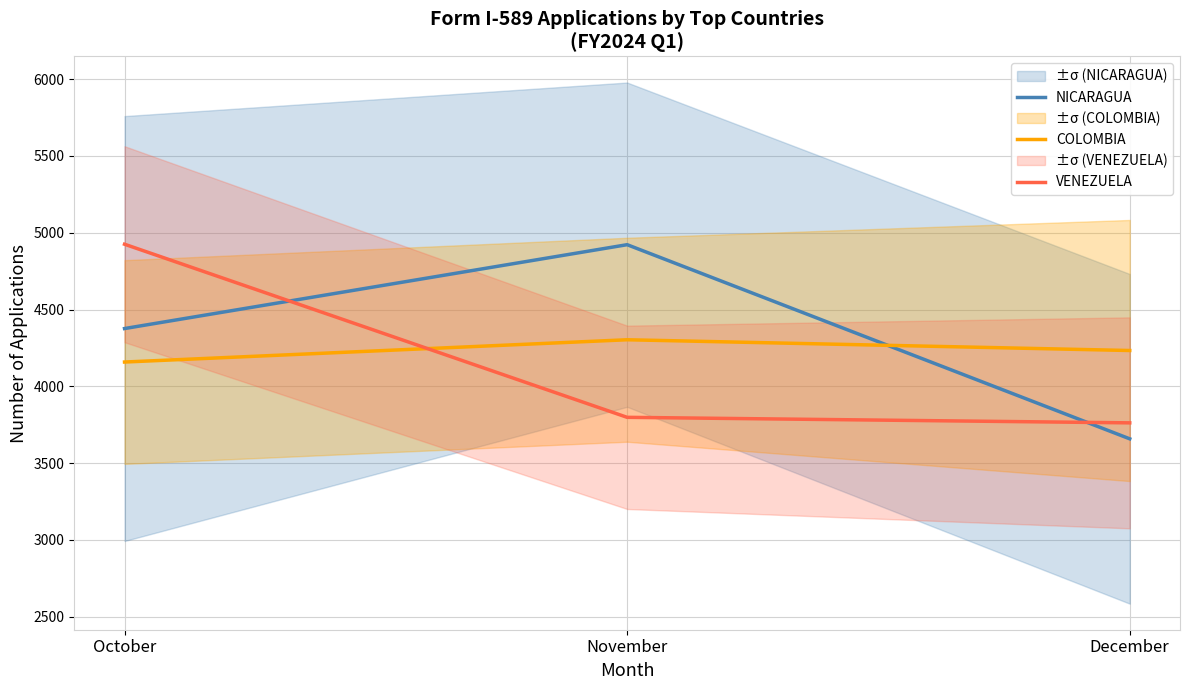

Reading left to right, list all the values displayed in this chart.

NICARAGUA: 4376	4922	3658
COLOMBIA: 4158	4303	4233
VENEZUELA: 4925	3798	3762